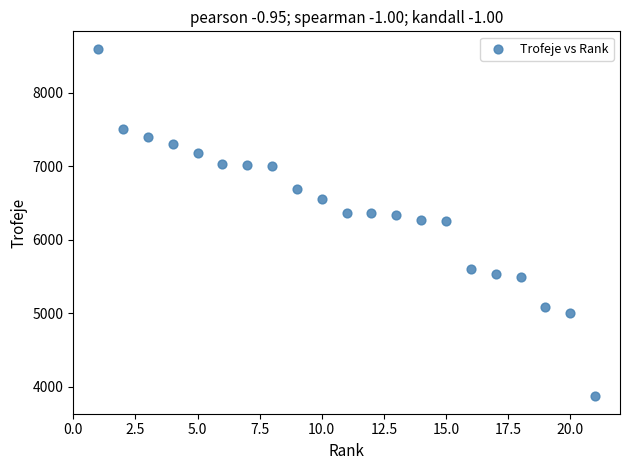

What is the range of X values (max minus min)?

20